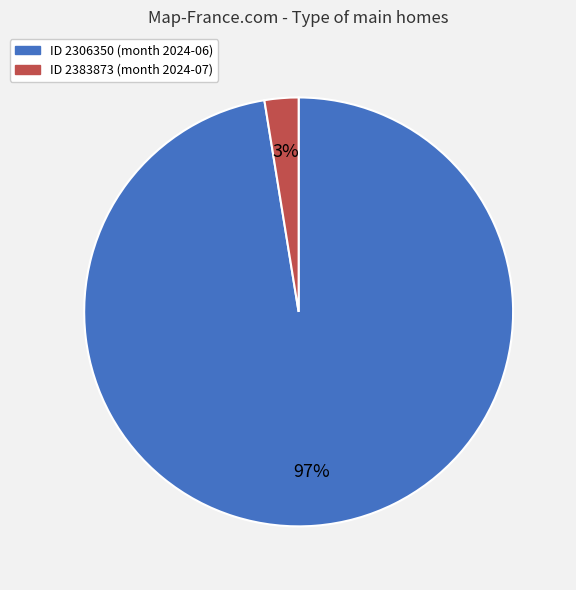

Is there a majority slice in this chart?

Yes